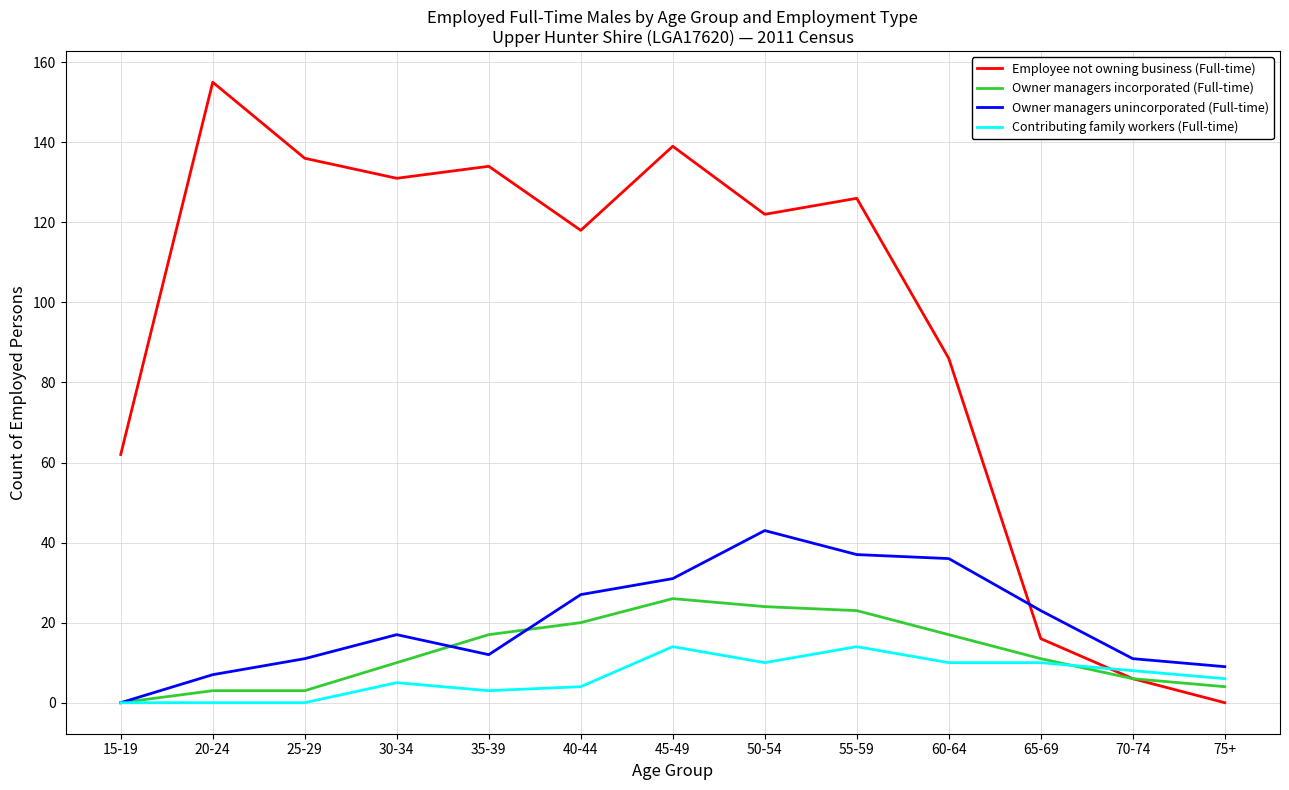

How many times do Employee not owning business (Full-time) and Owner managers unincorporated (Full-time) cross each other?

1